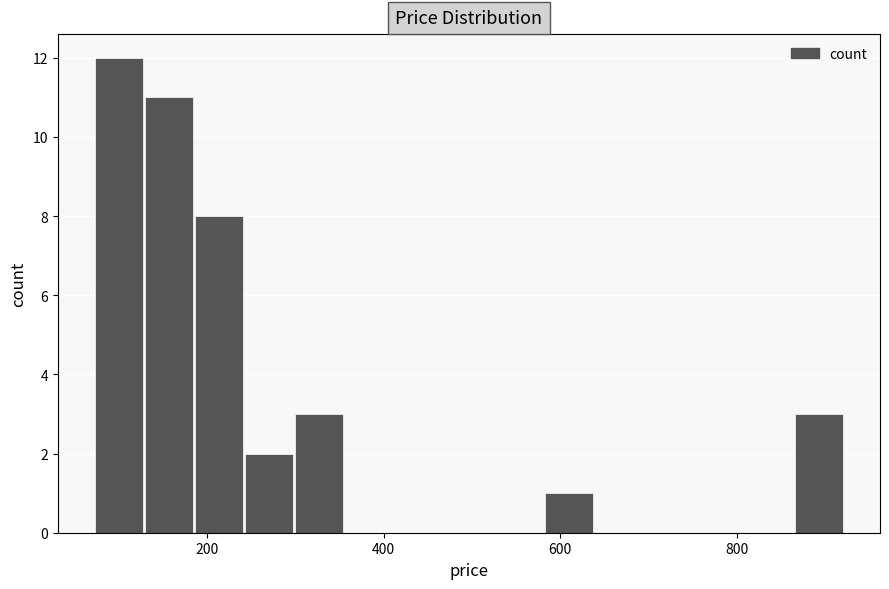

Around what value on the x-axis is the tallest bar? Give the approximate position of its centre, as read against the axis.

100